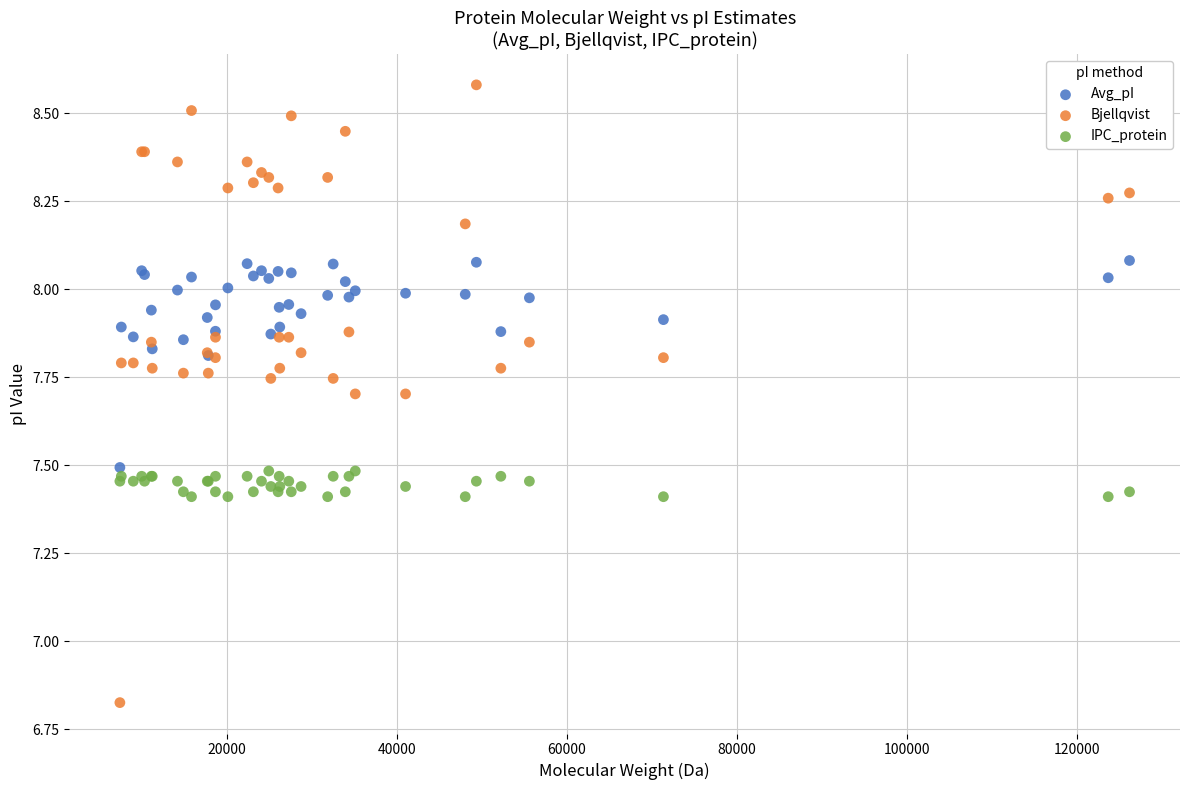

Which series contains the highest Y value?

Bjellqvist